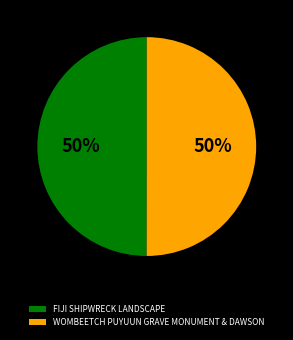

Approximately how many times larger is the value at WOMBEETCH PUYUUN GRAVE MONUMENT & DAWSON compared to FIJI SHIPWRECK LANDSCAPE?

1.0